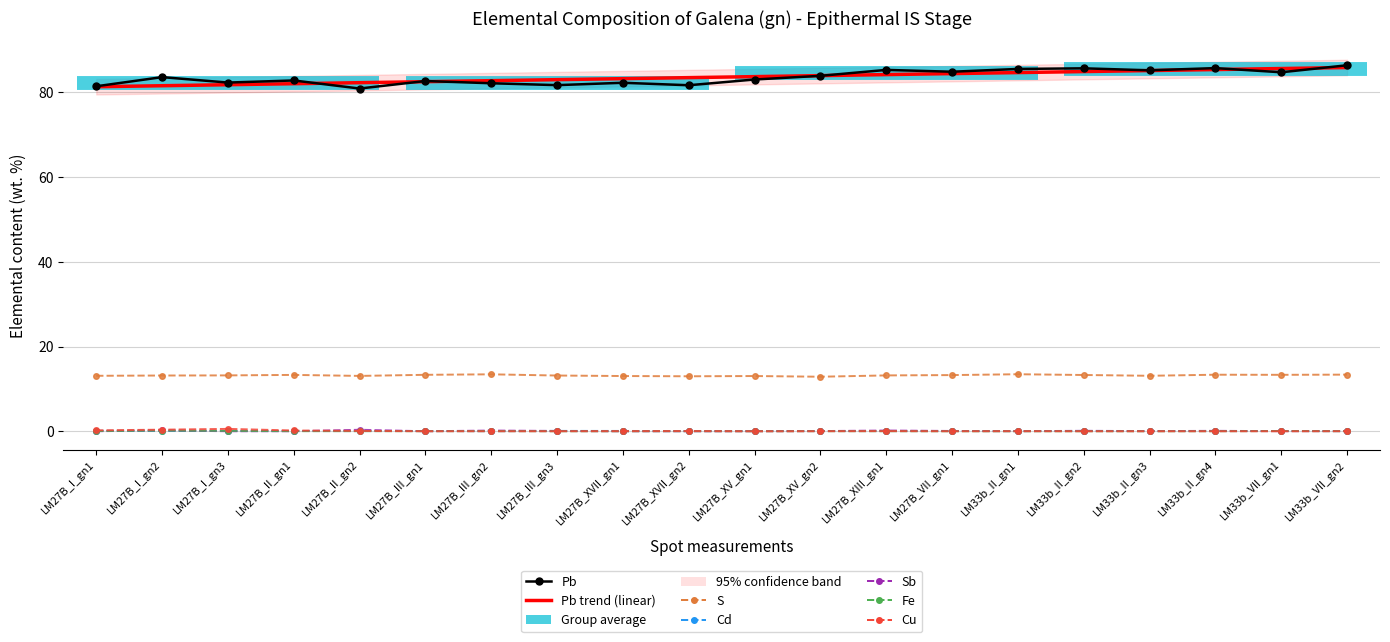

True or false: Cd and Pb intersect in this chart.

False